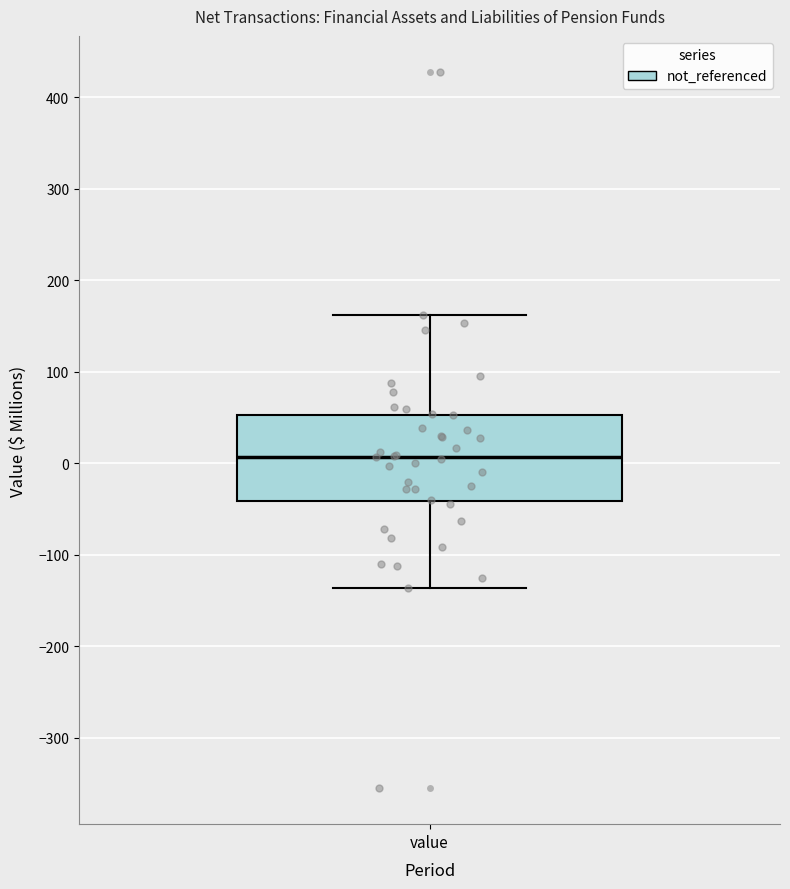

Where does the upper whisker of the box for value end on the y-axis? The values are not printed on the chart, so give them approximately, as read against the axis.

160